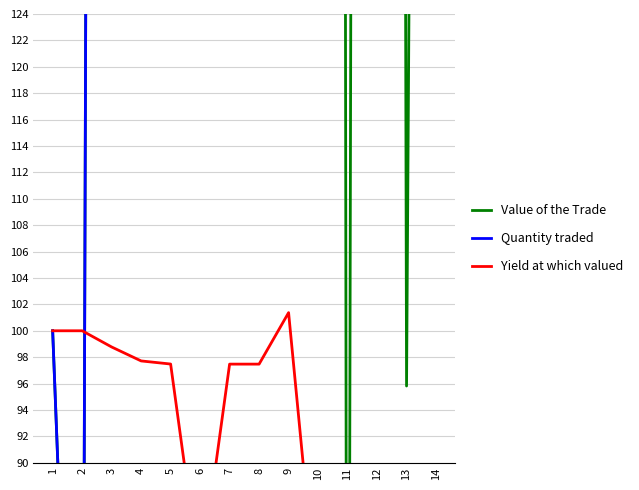

What is the average value of the Value of the Trade series?

461.9